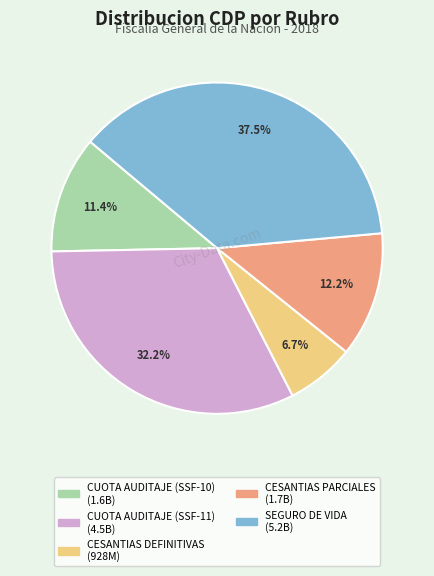

Is there a majority slice in this chart?

No